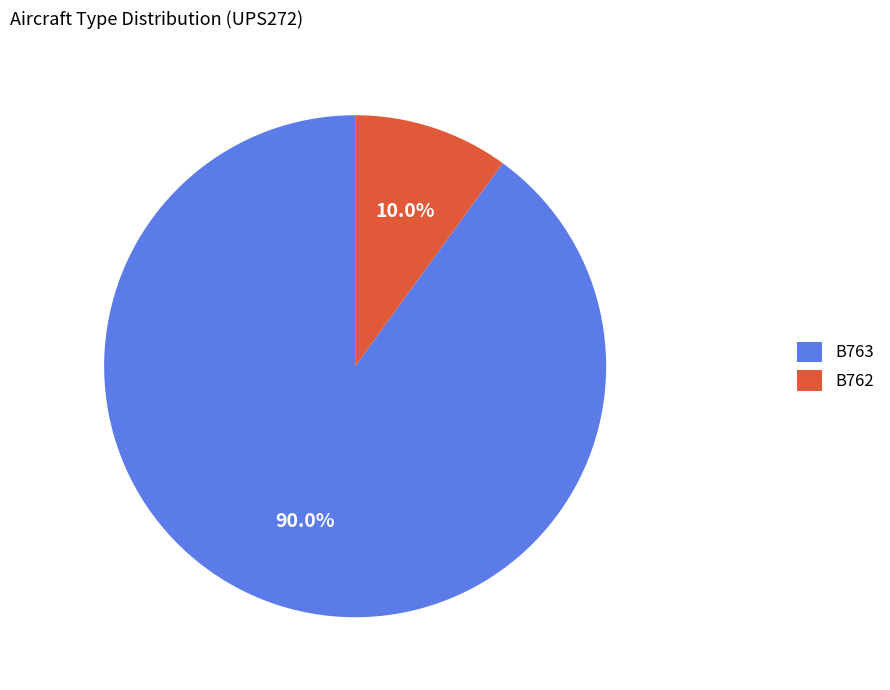

How many segments does this pie chart have?

2